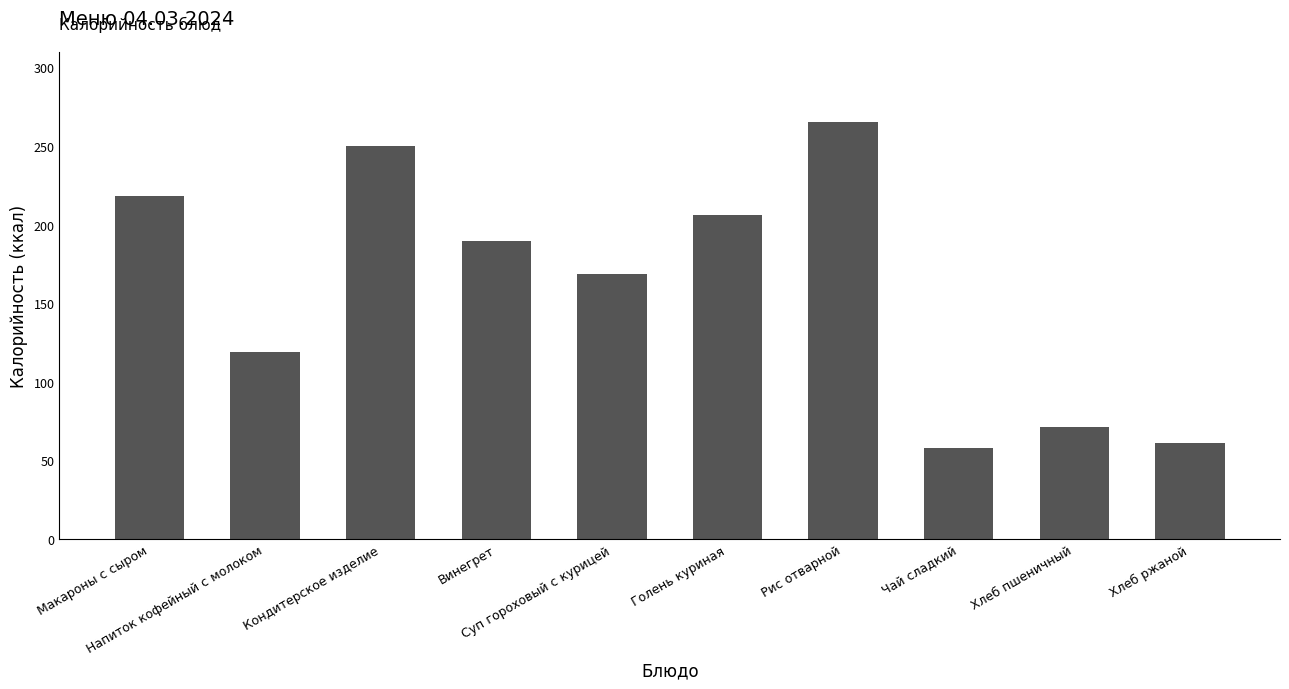

Approximately how many times larger is the value at Суп гороховый с курицей compared to Винегрет?

0.9